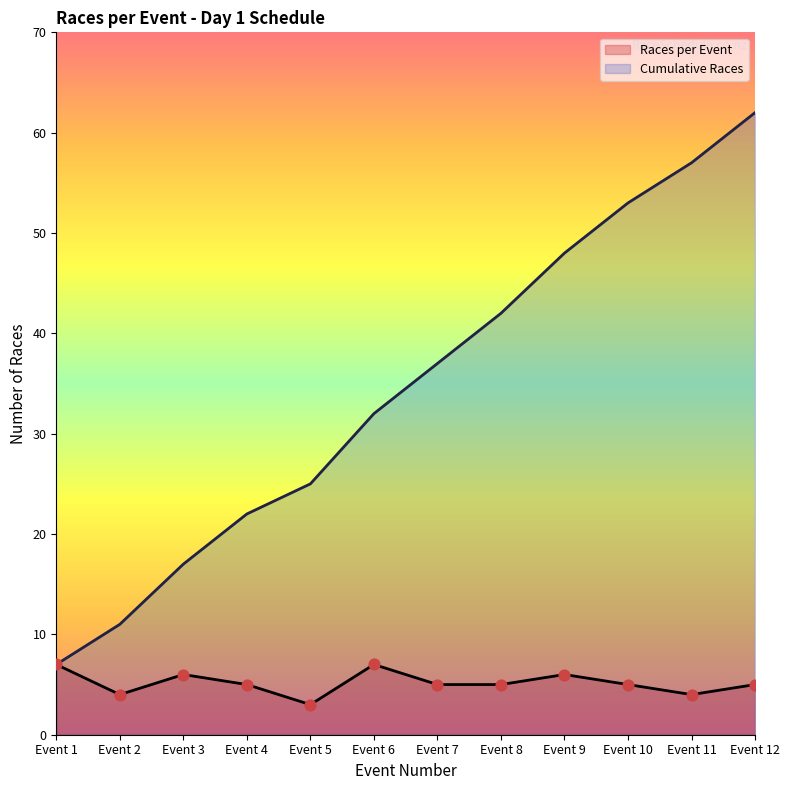

Which series has the largest total across all categories?

Cumulative Races